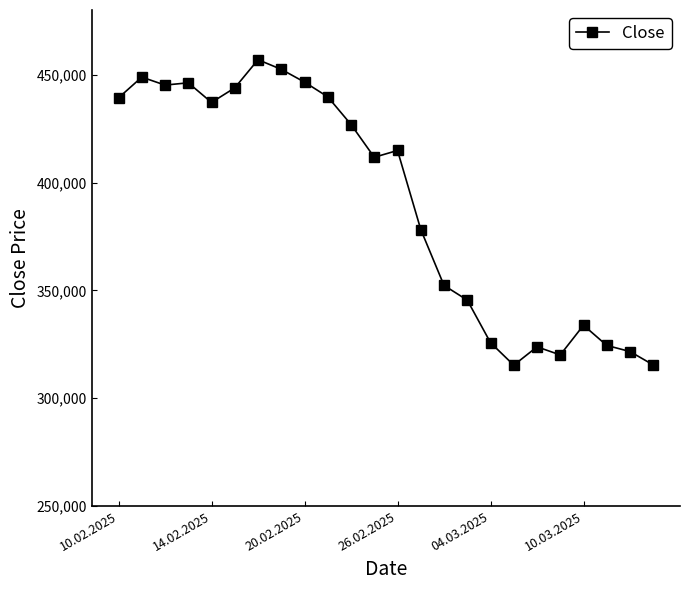

What is the value of the 10th point from the left?

439735